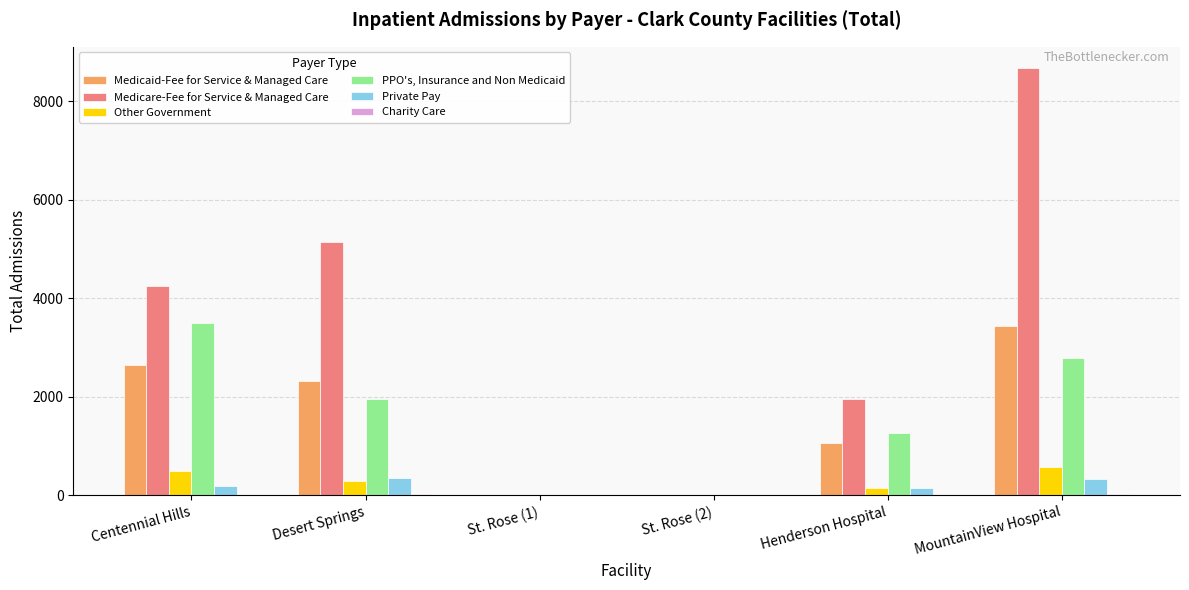

Between St. Rose (2) and MountainView Hospital, which series saw the biggest shift?

Medicare-Fee for Service & Managed Care